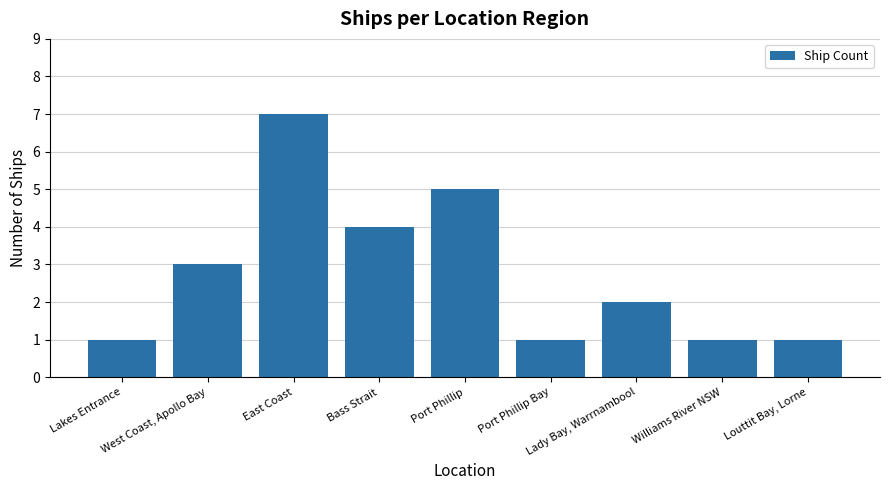

Is it true that the value at Lady Bay, Warrnambool is 2?

True